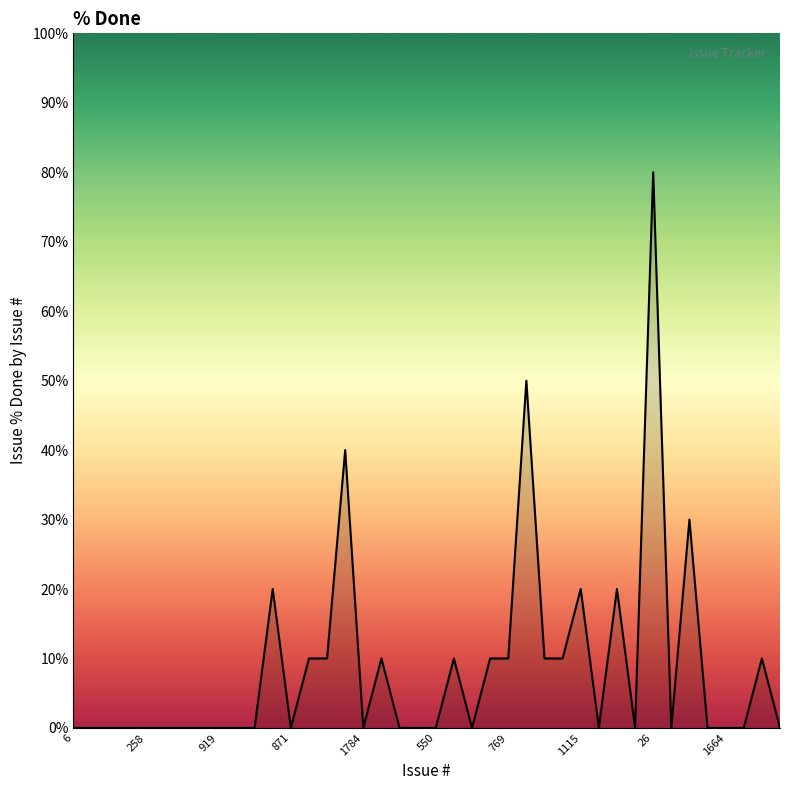

What is the greatest value displayed?

80